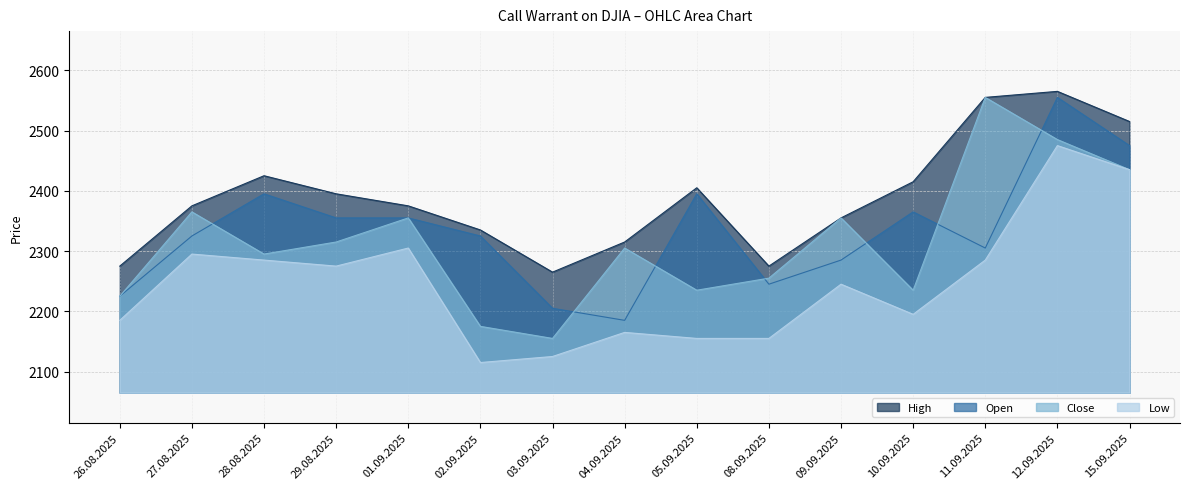

What value does the Low series have at 29.08.2025, to the nearest 5?

2275